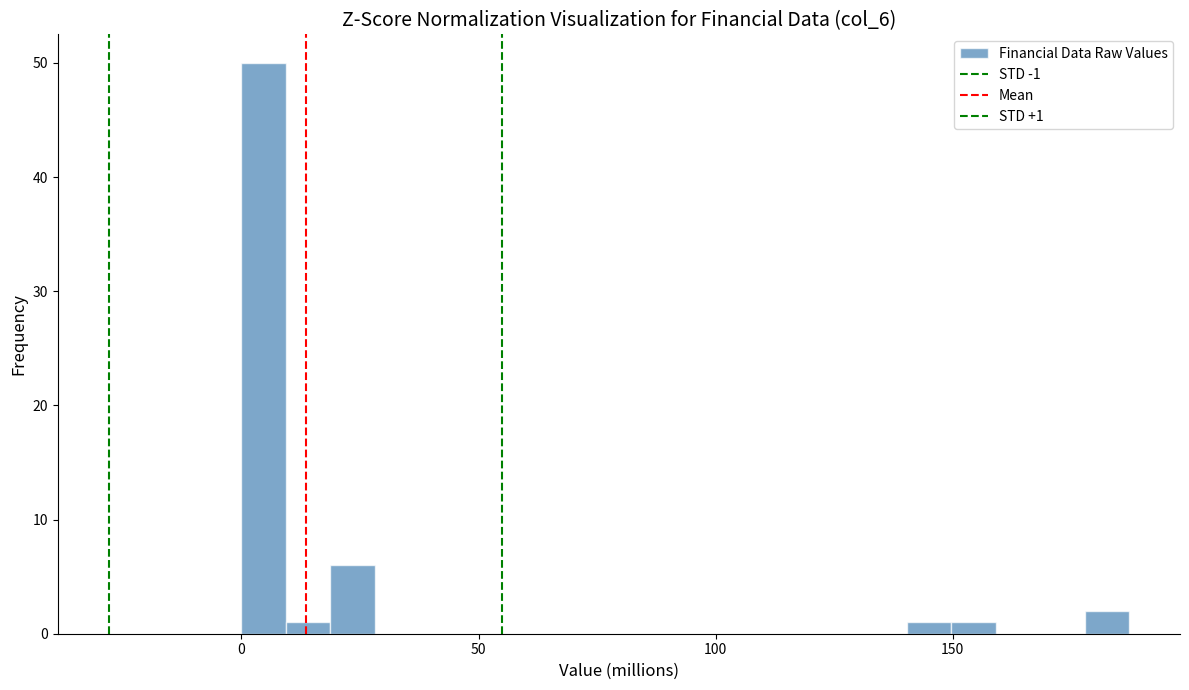

Around what value on the x-axis is the tallest bar? Give the approximate position of its centre, as read against the axis.

5